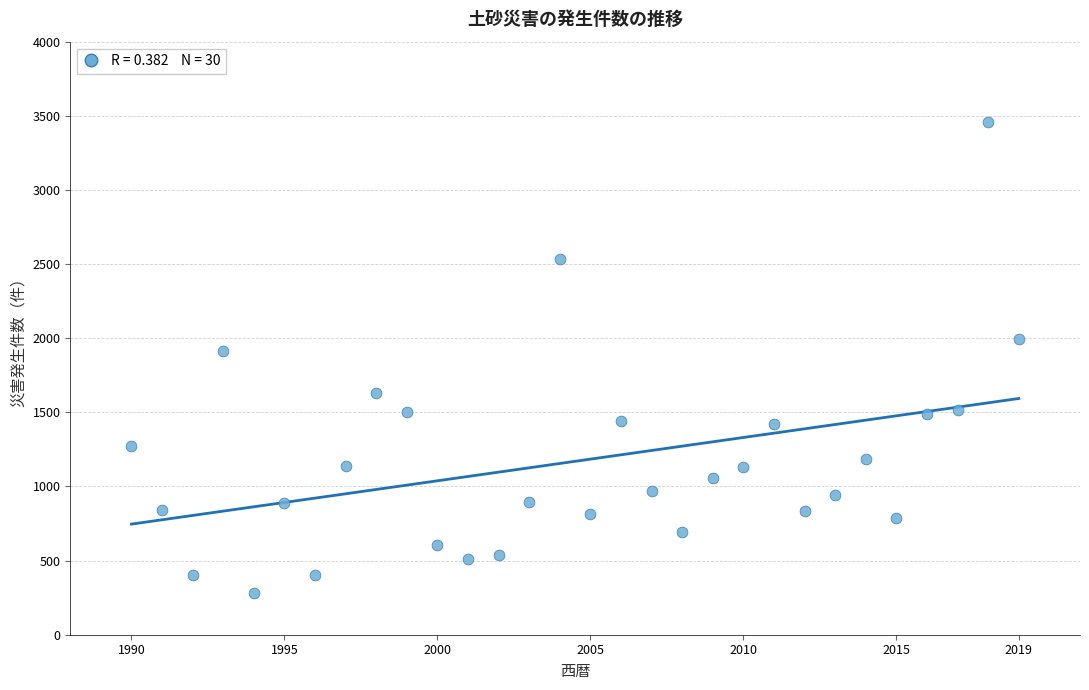

What is the range of Y values (max minus min)?

3176